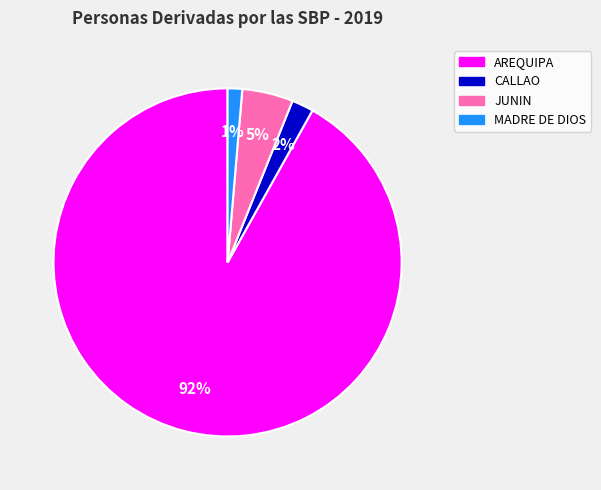

To the nearest percent, what percentage of the pie is MADRE DE DIOS?

1%